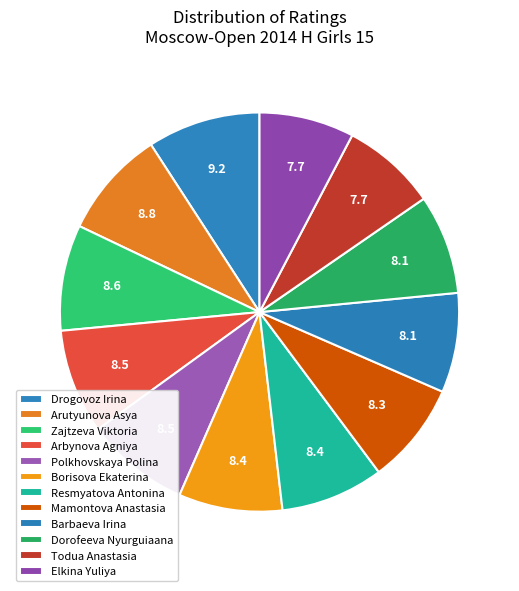

How many slices are in this pie chart?

12